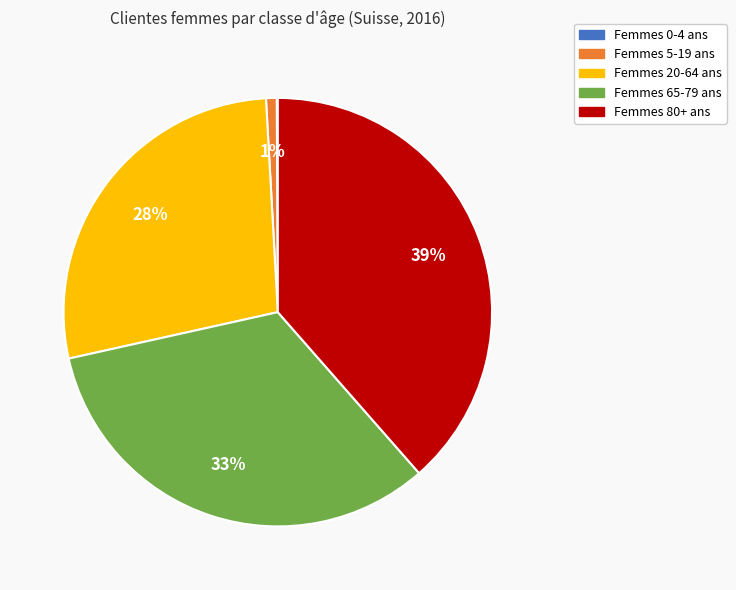

Is there any slice that represents more than half of the pie?

No